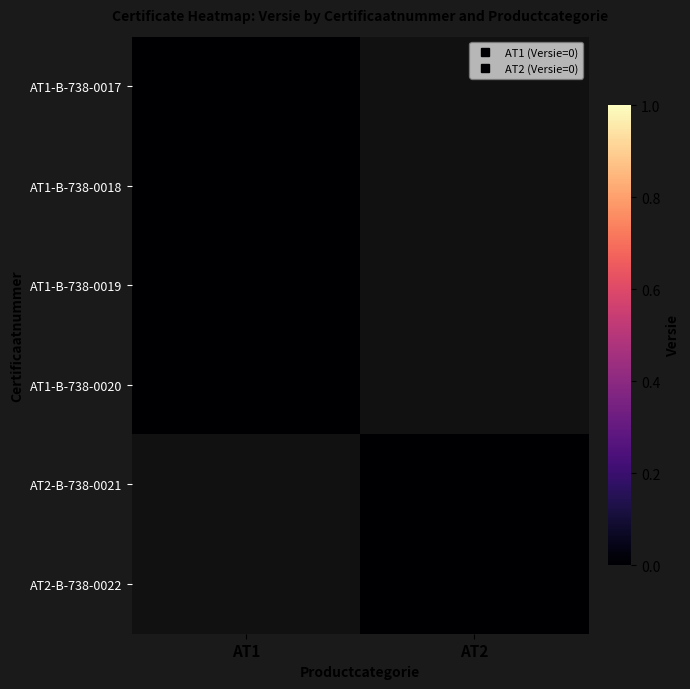

Reading left to right, transcribe all the data shown in this chart.

AT1-B-738-0017: AT1=0	AT2=-1
AT1-B-738-0018: AT1=0	AT2=-1
AT1-B-738-0019: AT1=0	AT2=-1
AT1-B-738-0020: AT1=0	AT2=-1
AT2-B-738-0021: AT1=-1	AT2=0
AT2-B-738-0022: AT1=-1	AT2=0